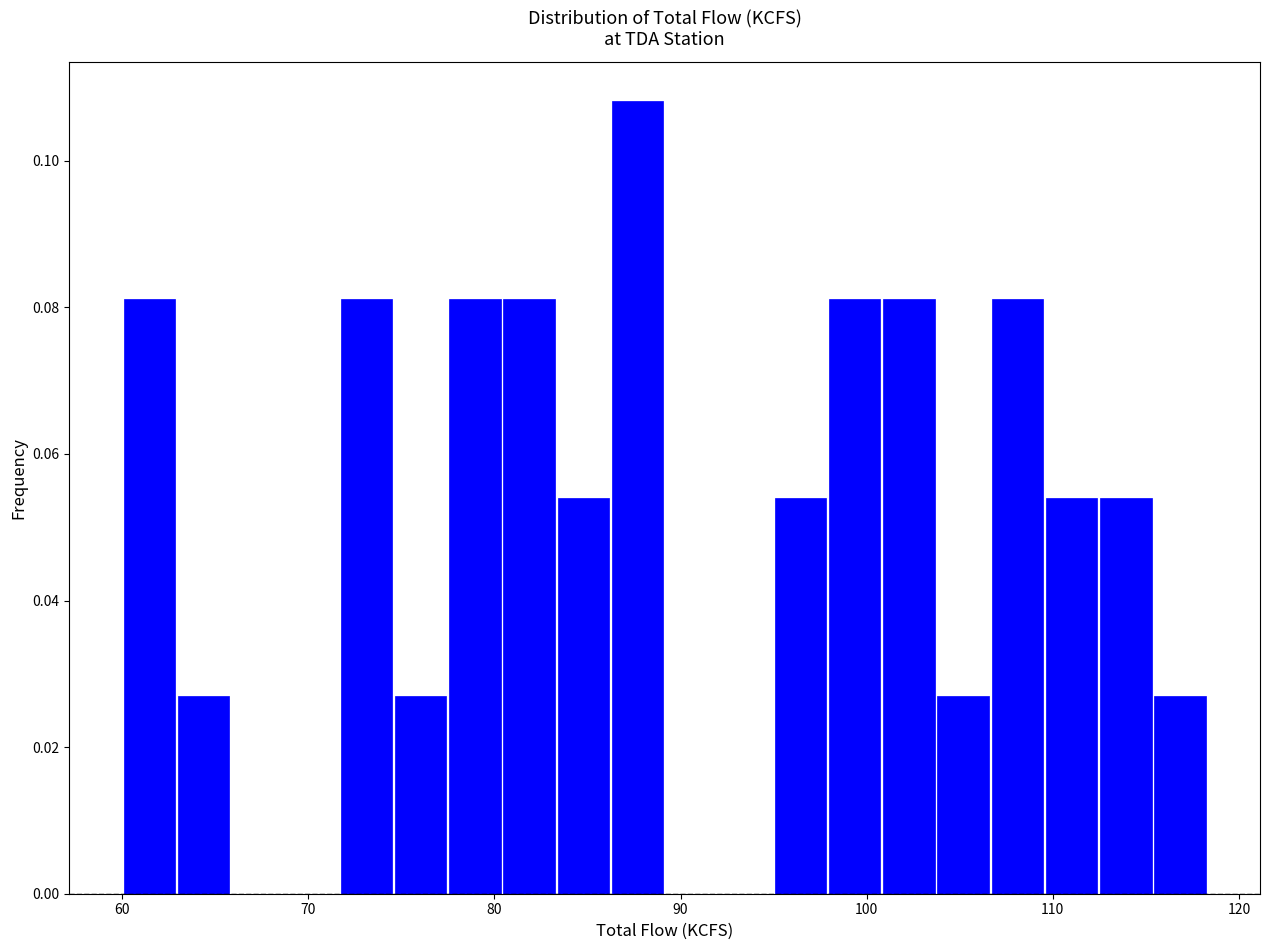

Read against the x-axis, roughly where is the centre of the tallest bar?

88